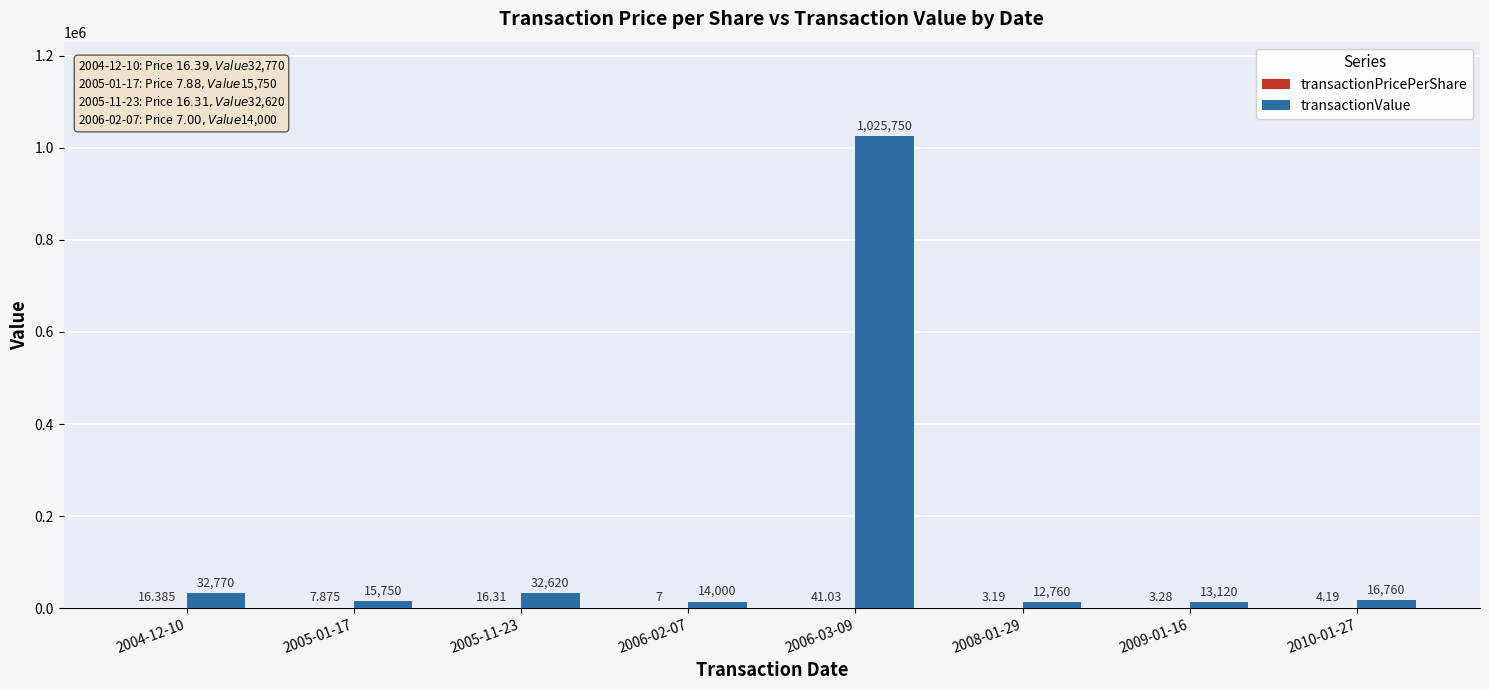

Which series has the largest total across all categories?

transactionValue